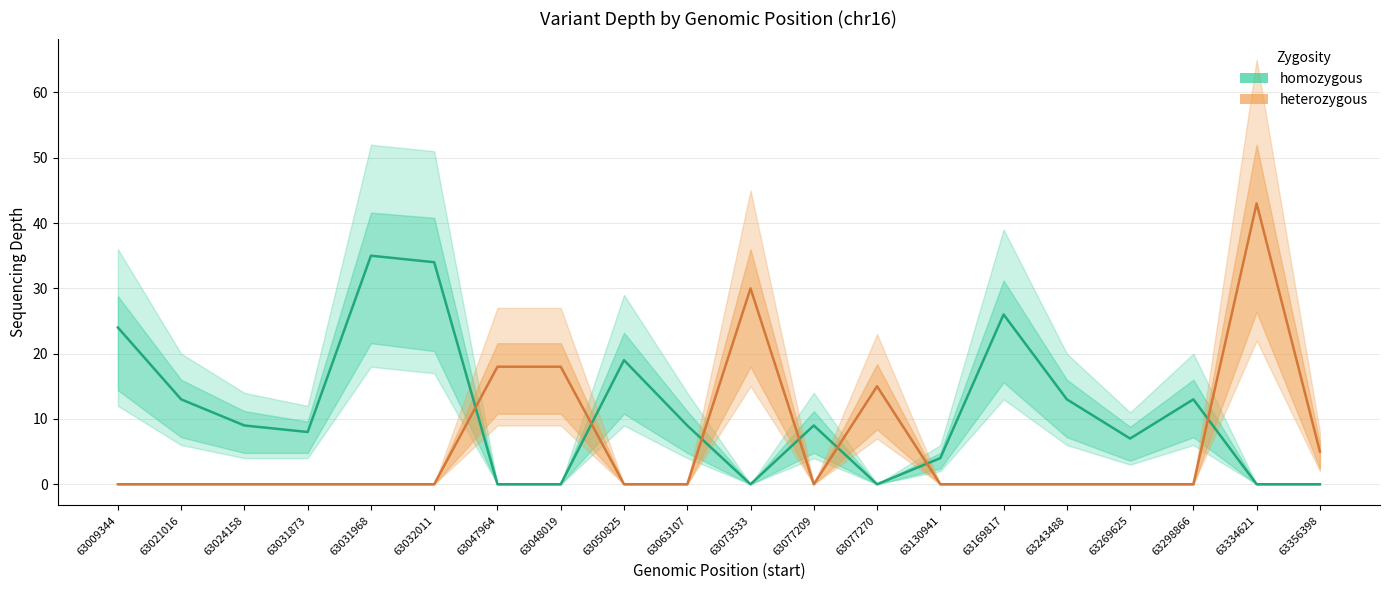

Which series ends up on top after the final intersection of homozygous and heterozygous?

heterozygous